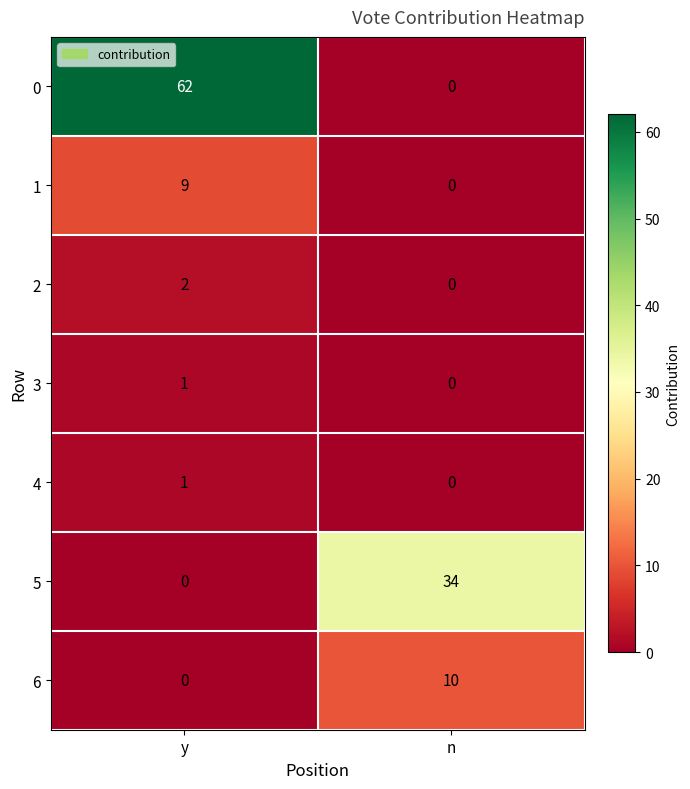

Which series changed the most between y and n?

0